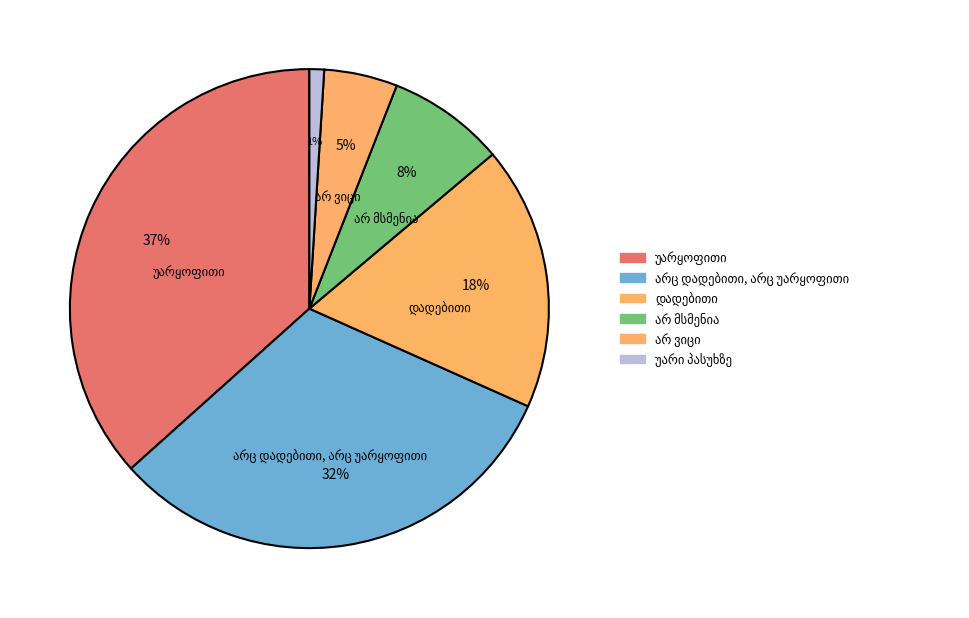

What is the change in value from უარყოფითი to დადებითი?

-19